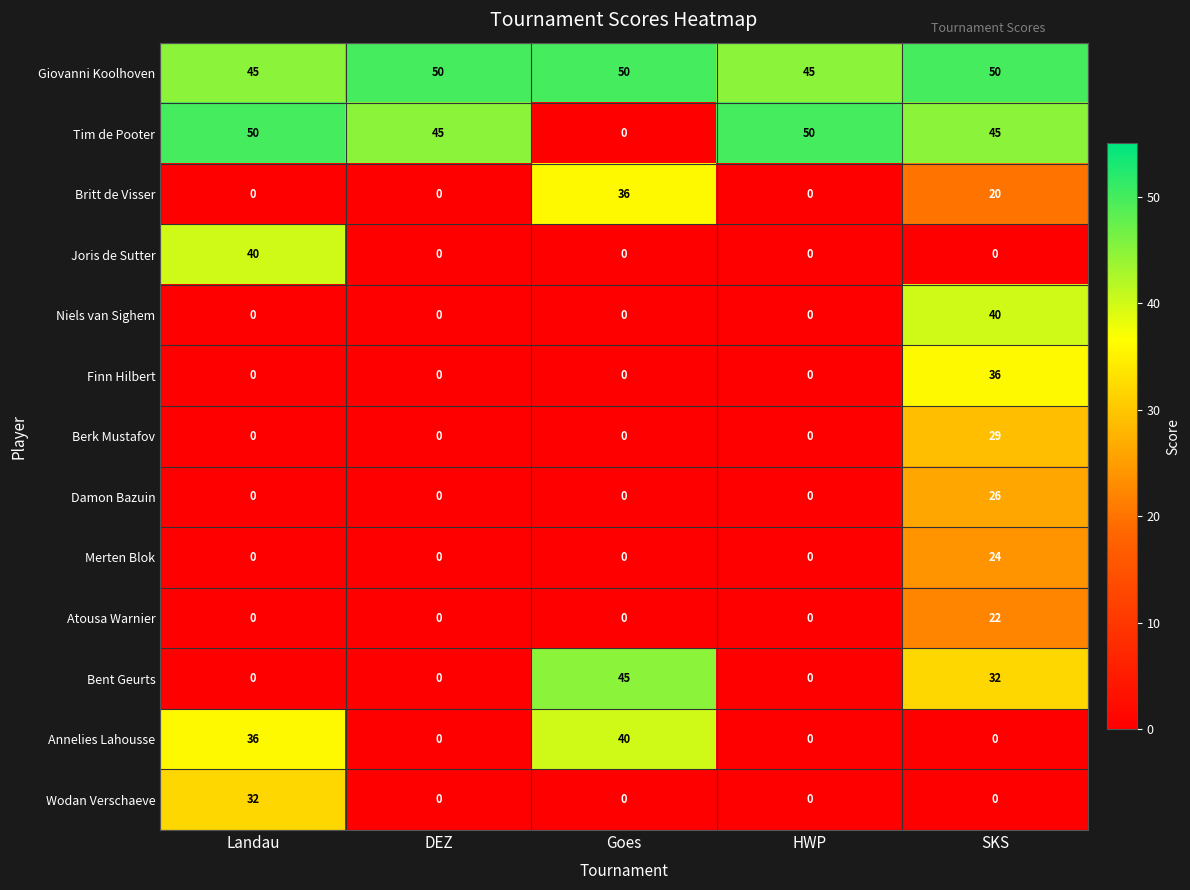

At which category is the sum across all series the highest?

SKS